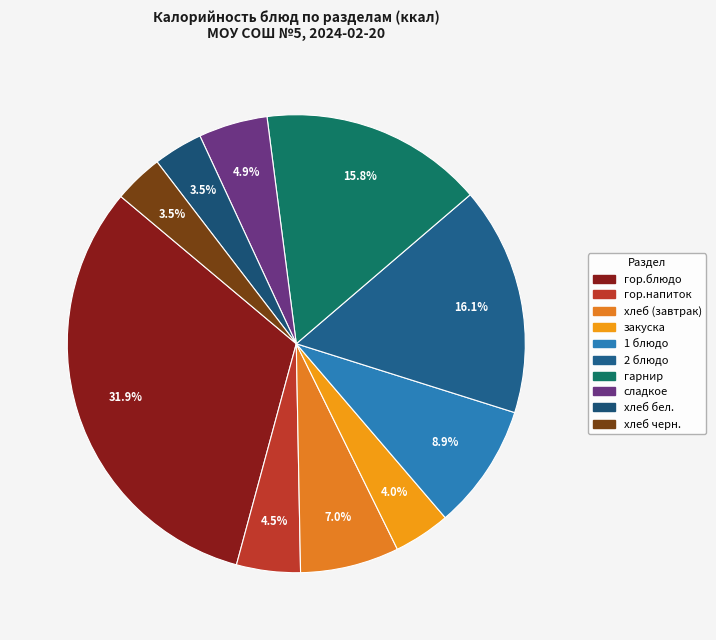

How many slices are in this pie chart?

10